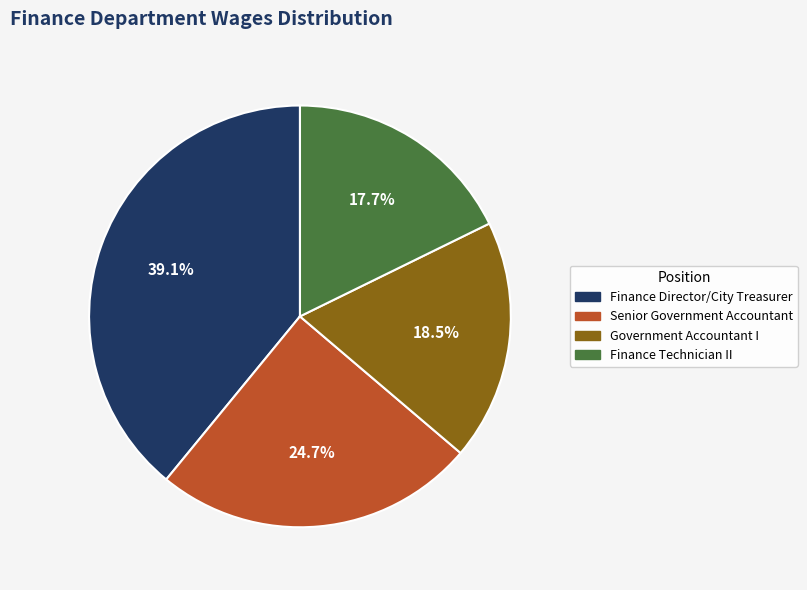

What is the largest slice in the pie chart?

Finance Director/City Treasurer